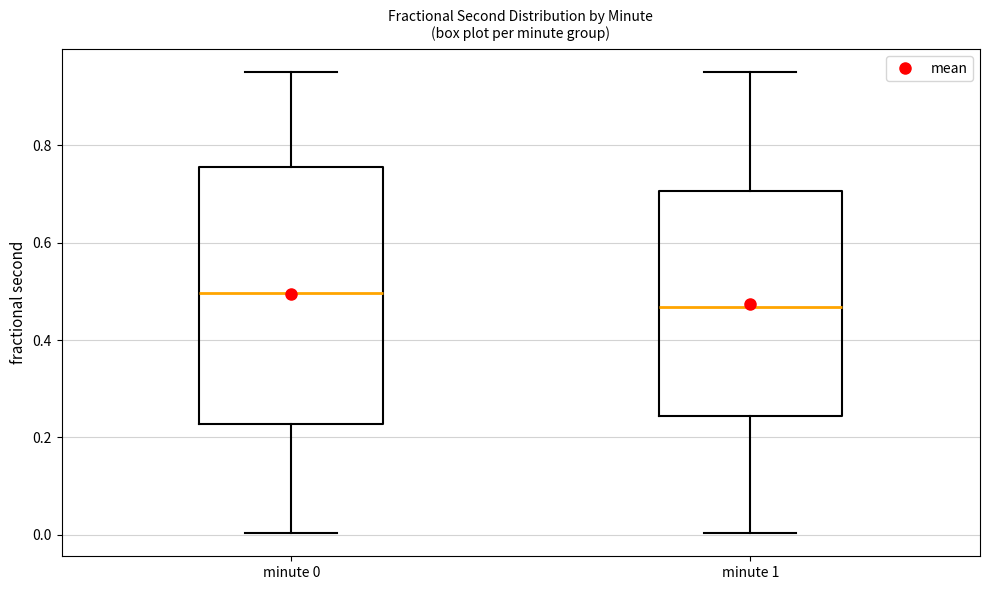

Where is the lower edge of the box for minute 0 on the y-axis? The values are not printed on the chart, so give them approximately, as read against the axis.

0.22